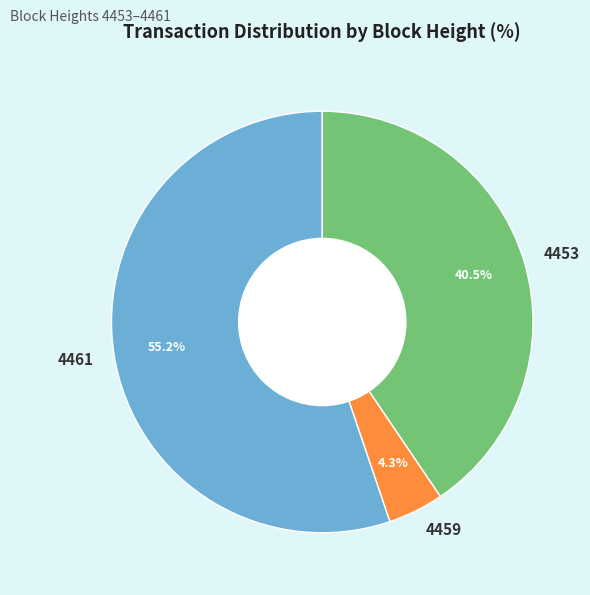

Rank the categories by value from lowest to highest.

4459, 4453, 4461